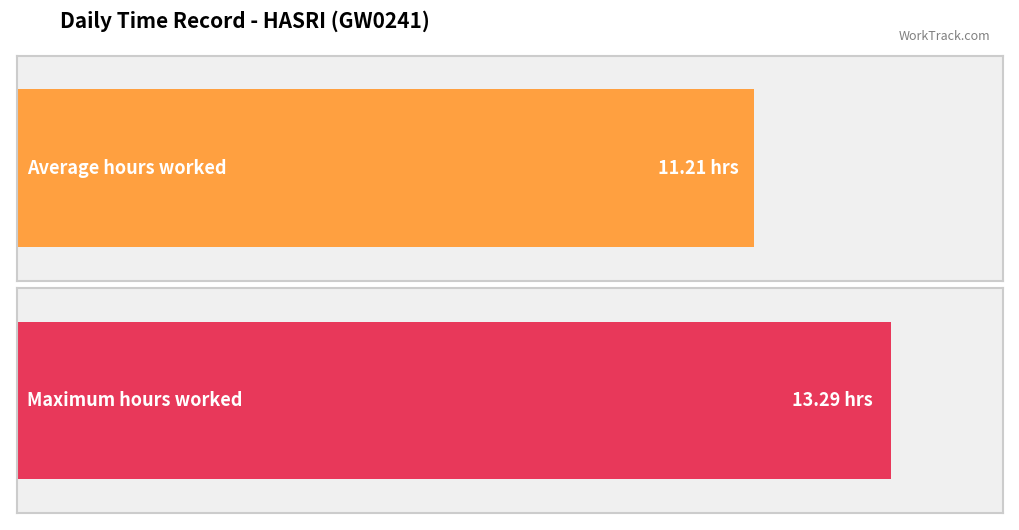

The value at 13 is 4.5. True or false?

False